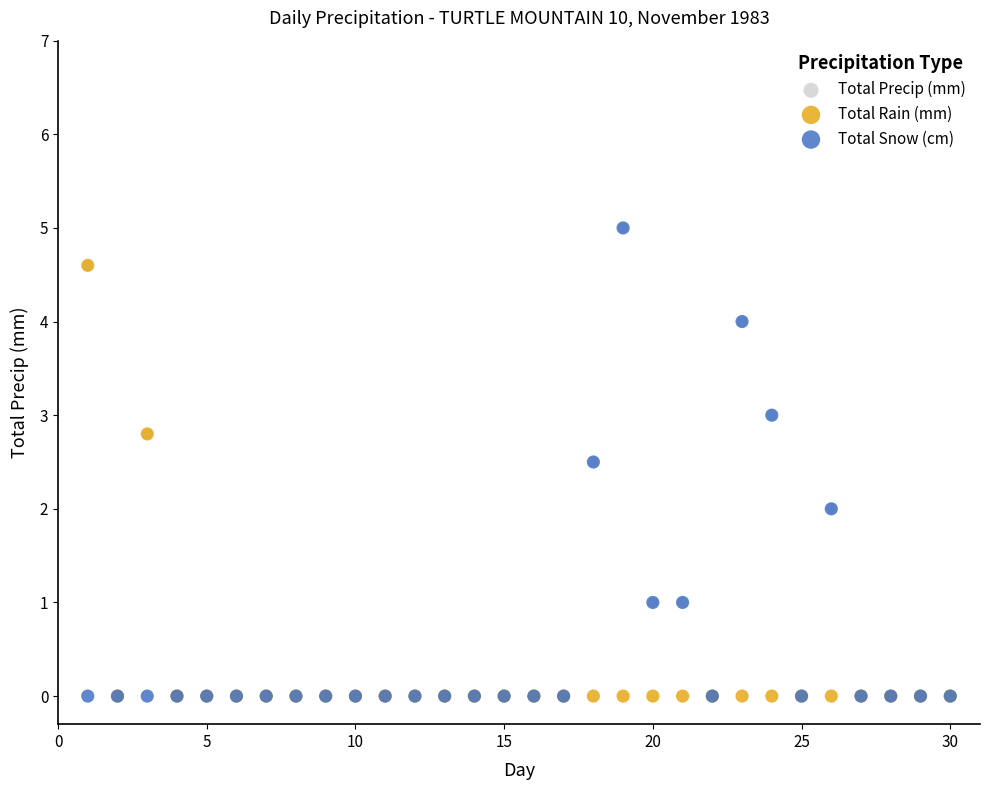

What are all the series names shown in the legend?

Total Precip (mm), Total Rain (mm), Total Snow (cm)